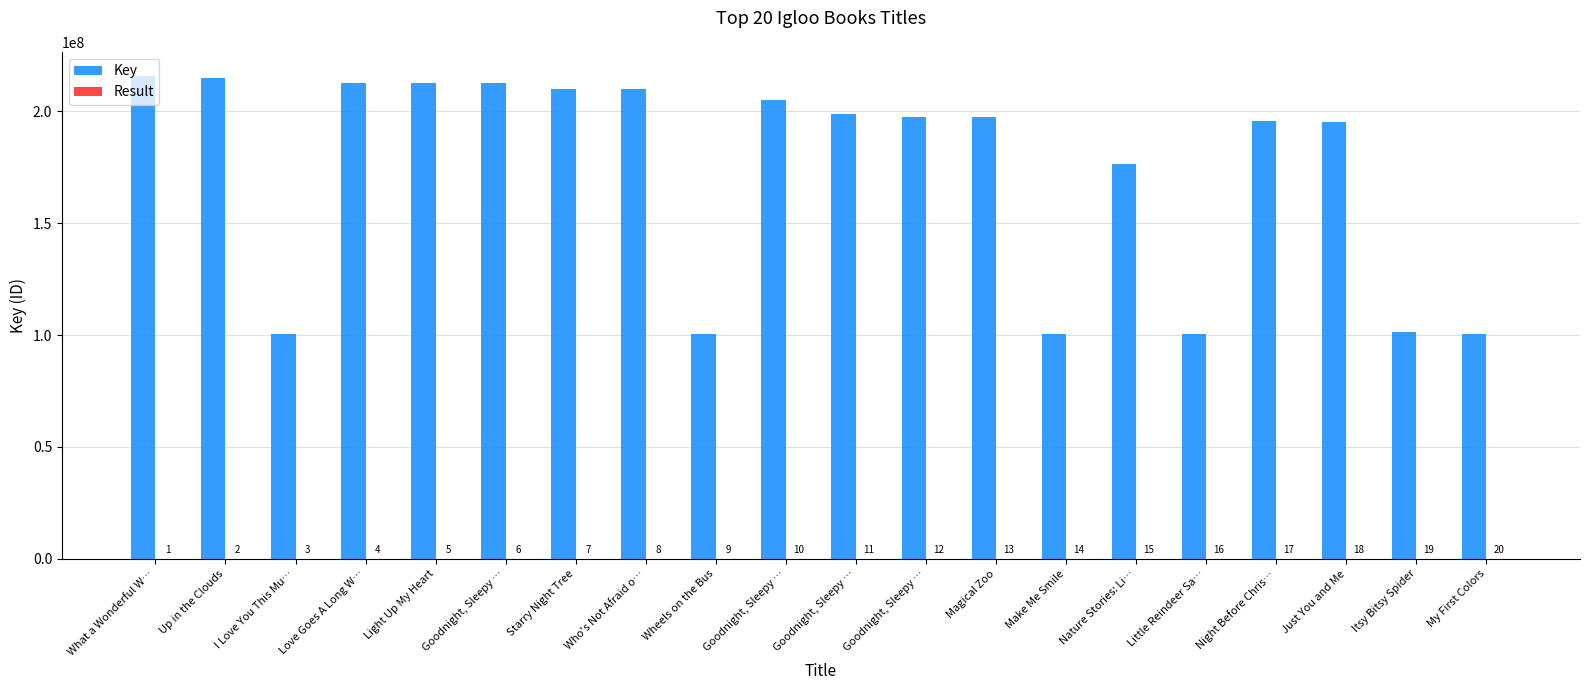

Rank the series by their maximum value, from highest to lowest.

Key, Result